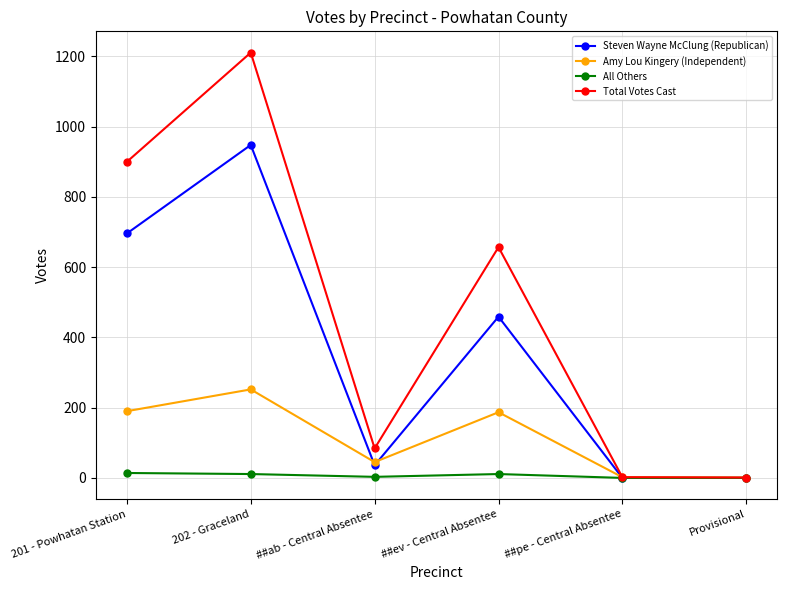

Is it true that Steven Wayne McClung (Republican) equals 696 at 201 - Powhatan Station?

True